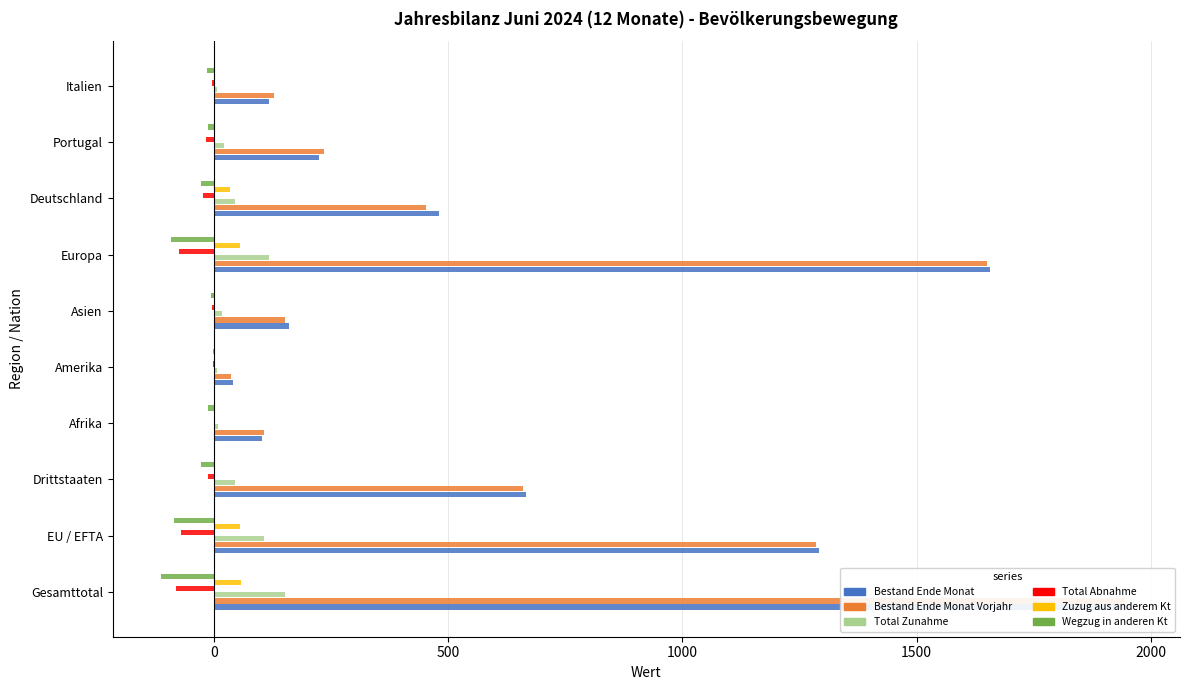

How many bars are there in total?

60